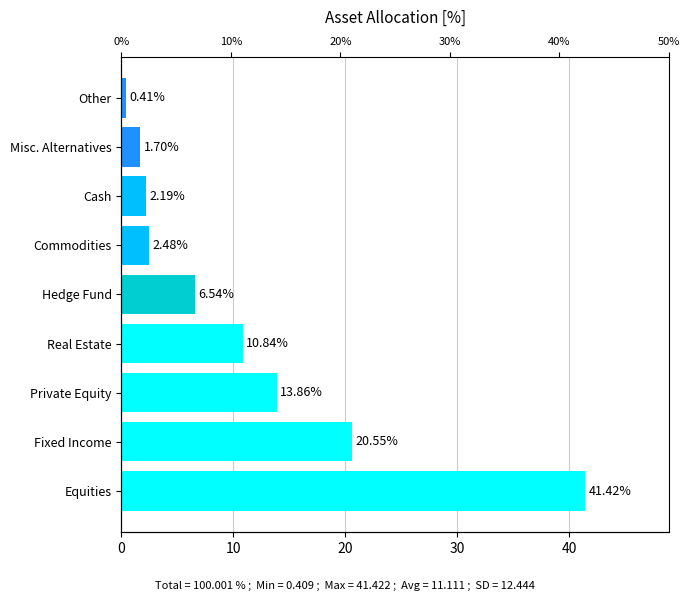

Reading left to right, extract all data points from this chart.

41.4	20.6	13.9	10.8	6.5	2.5	2.2	1.7	0.4